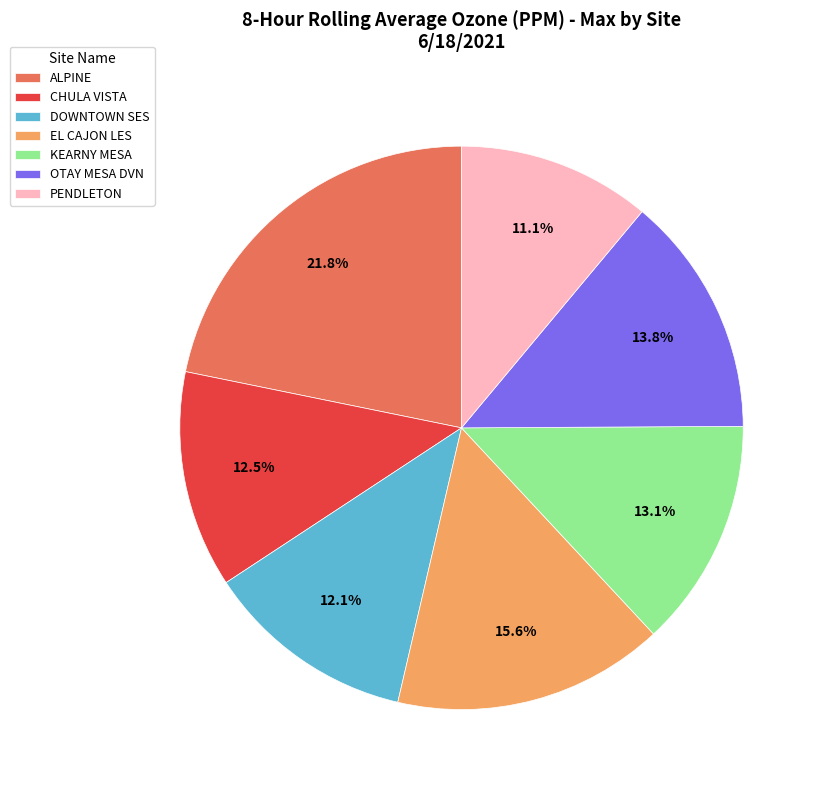

To the nearest percent, what is the difference between the largest and smallest slice percentages?

11%